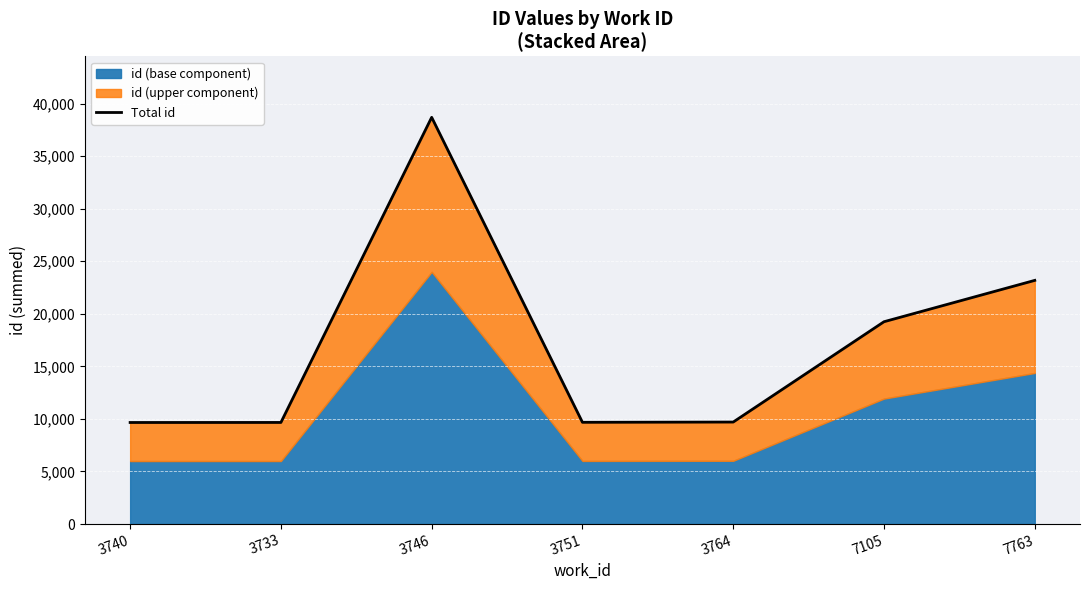

The value at 3740 is 3345. True or false?

False